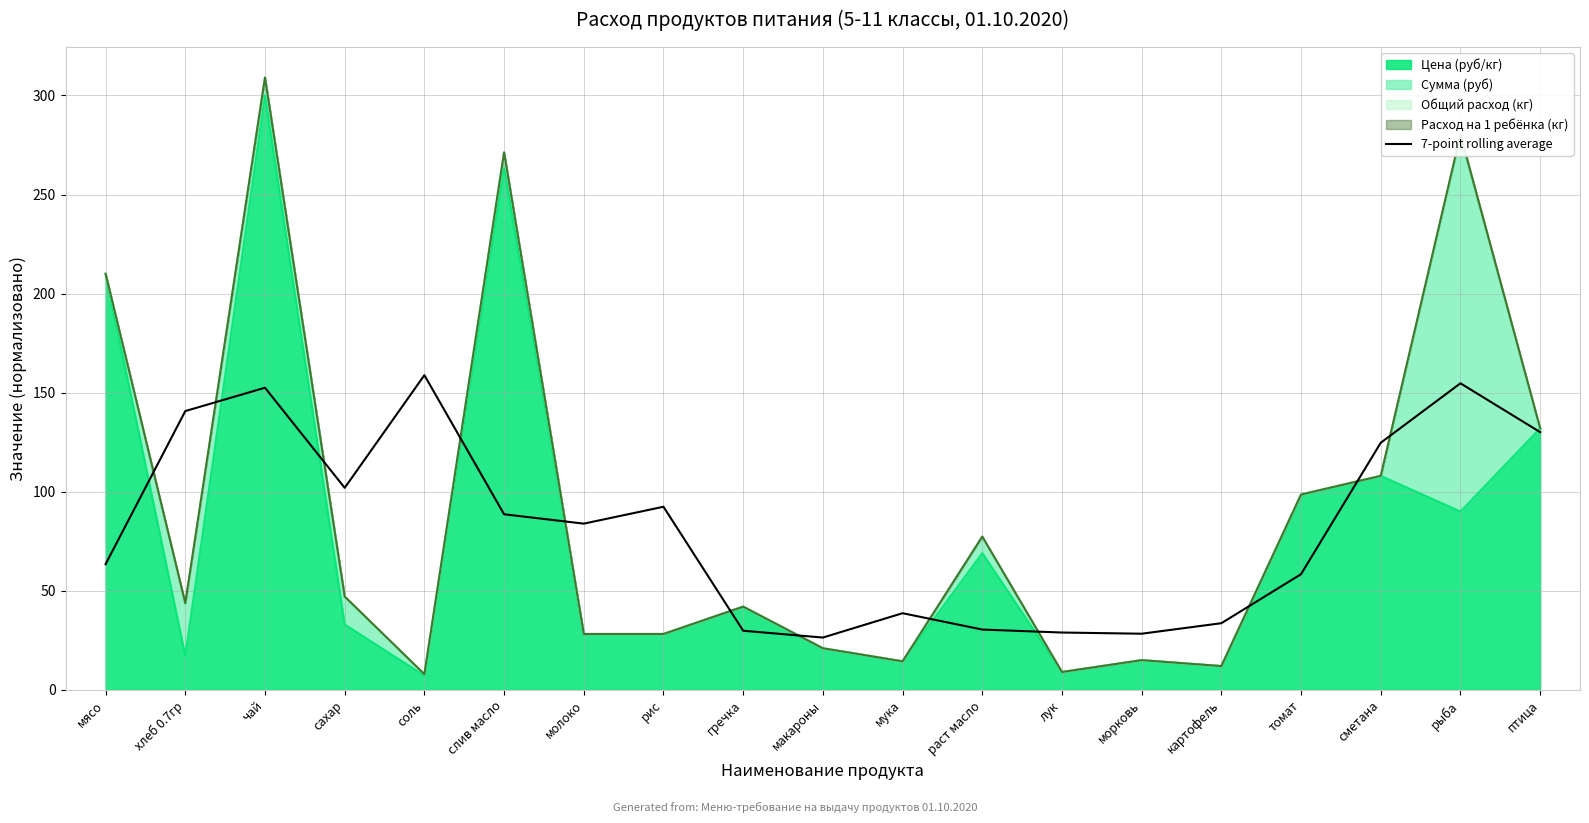

What is the label of the 8th point from the left?

рис